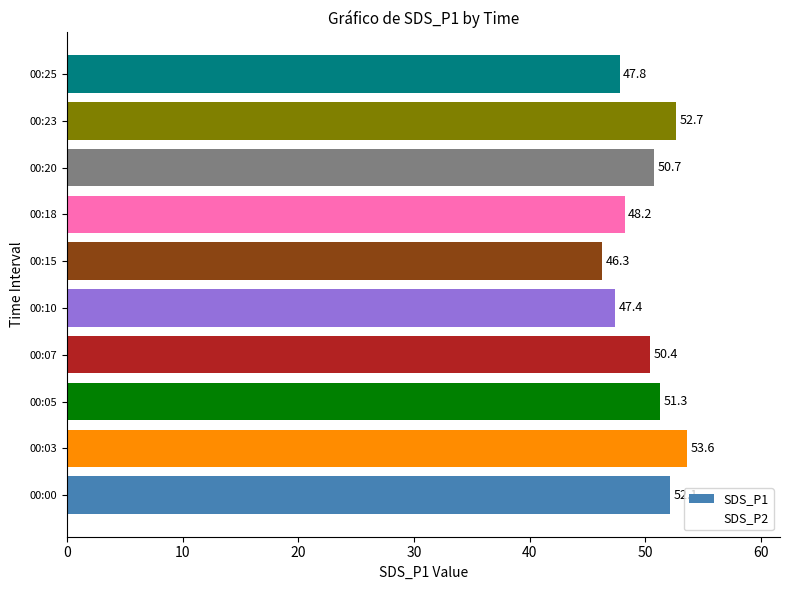

At which category does the chart reach its peak across all series?

00:03